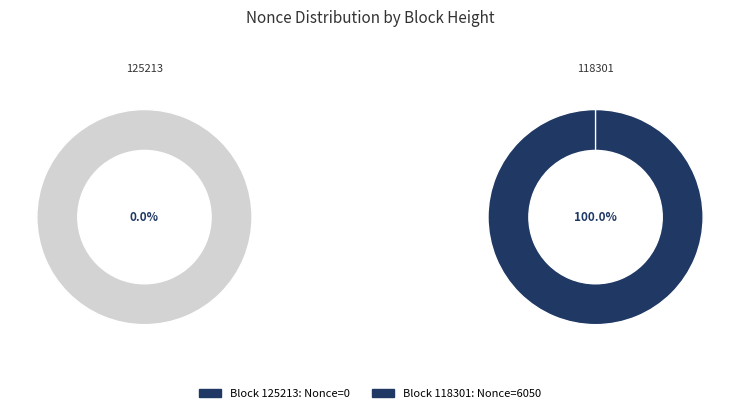

Is it true that 118301 is 99% of the pie?

False